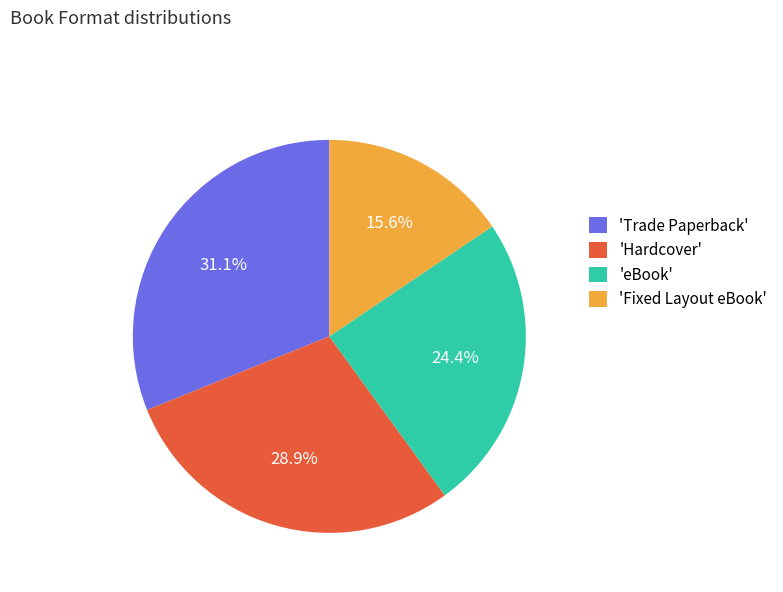

How many slices are in this pie chart?

4